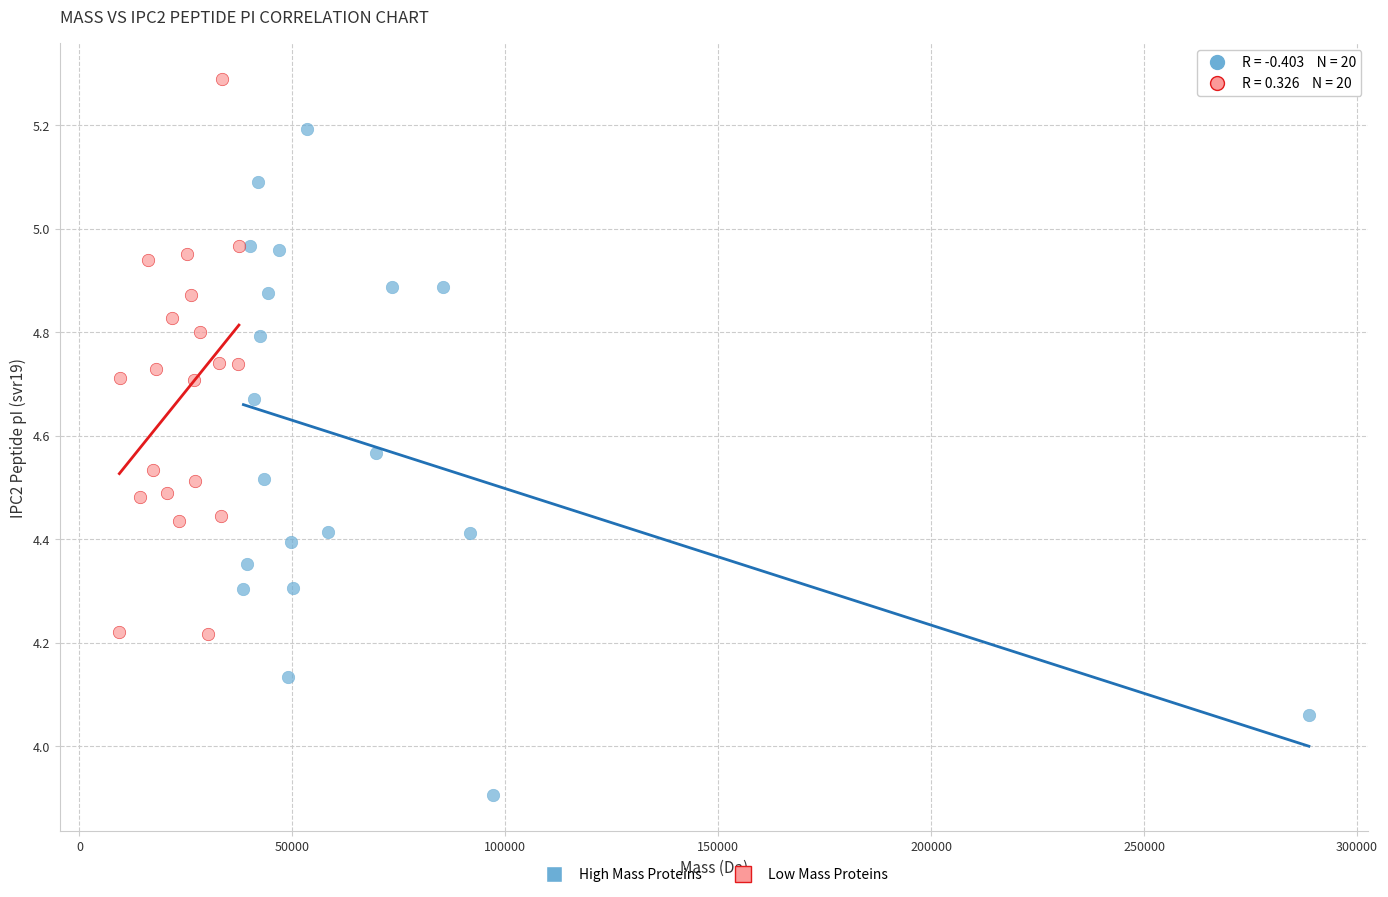

Which series has the widest spread of Y values?

High Mass Proteins